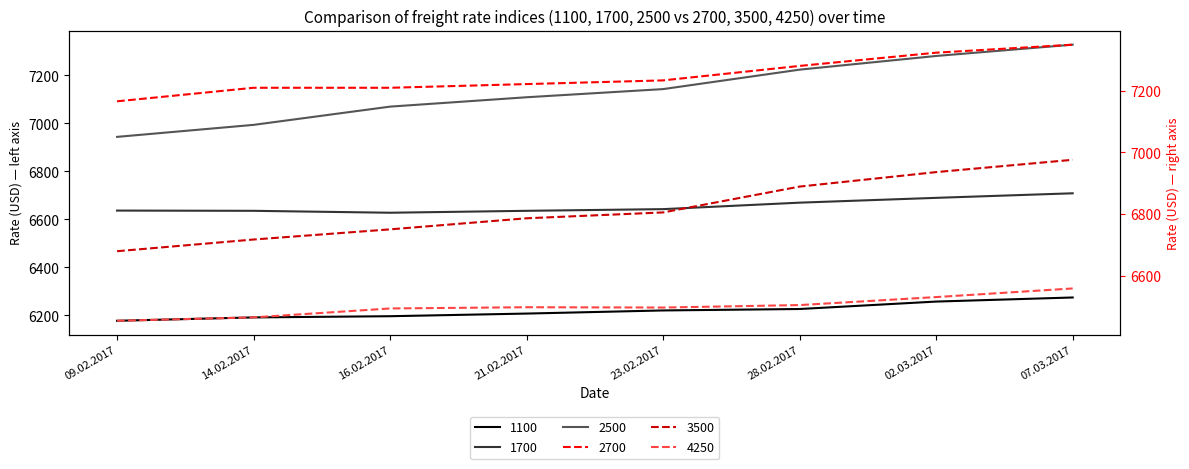

True or false: 2500 has more than 1 points higher than both neighbors.

False